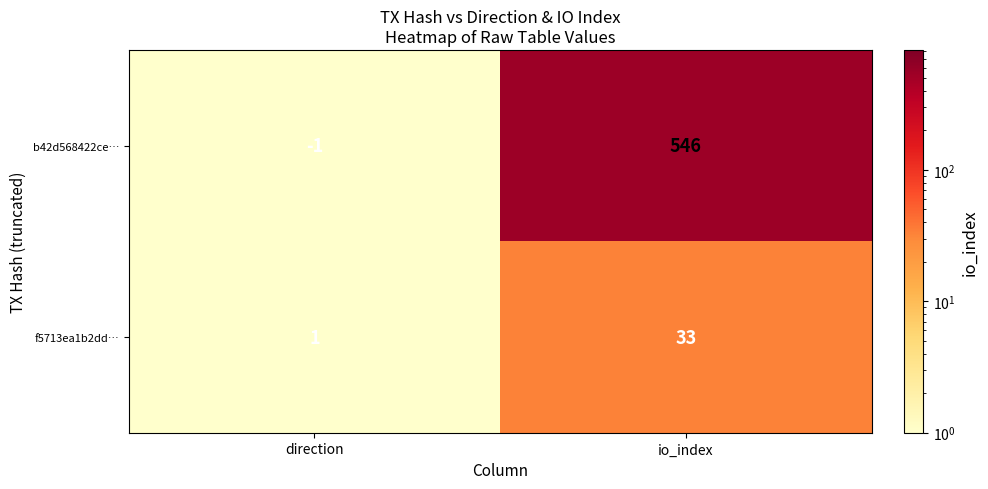

Is it true that f5713ea1b2dd… equals 2 at direction?

False